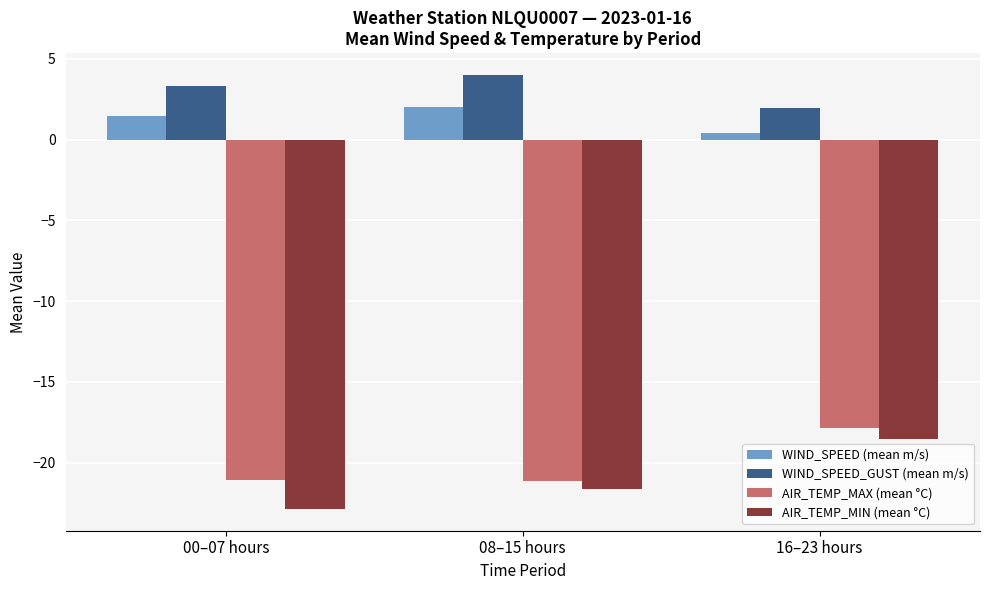

Which series changed the most between 00–07 hours and 08–15 hours?

AIR_TEMP_MIN (mean °C)